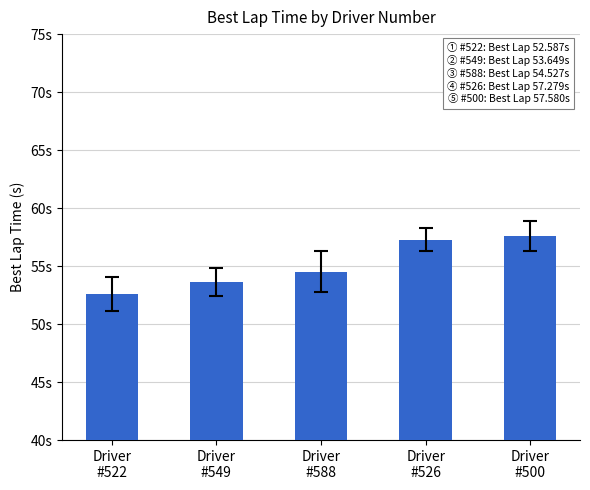

Reading right to left, what are all the values shown in this chart?

57.6	57.3	54.5	53.6	52.6